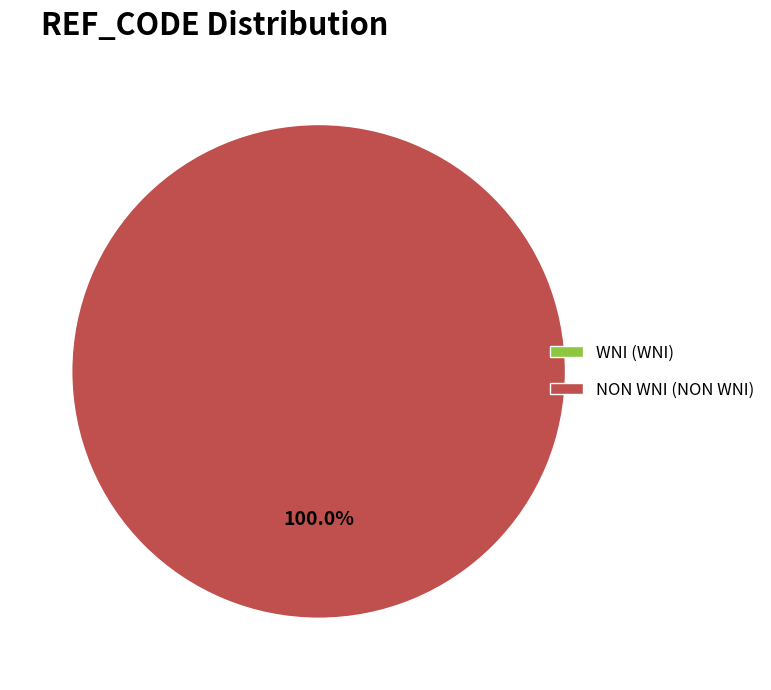

To the nearest percent, what is the difference between the N and Y slice percentages?

100%